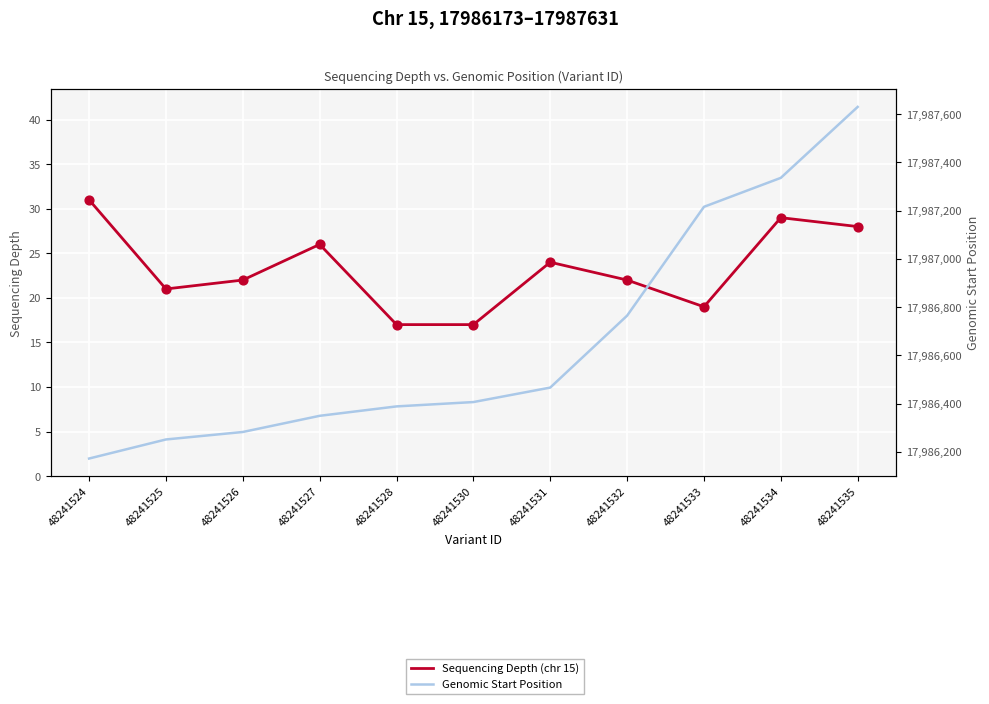

Which series has the largest total across all categories?

Genomic Start Position